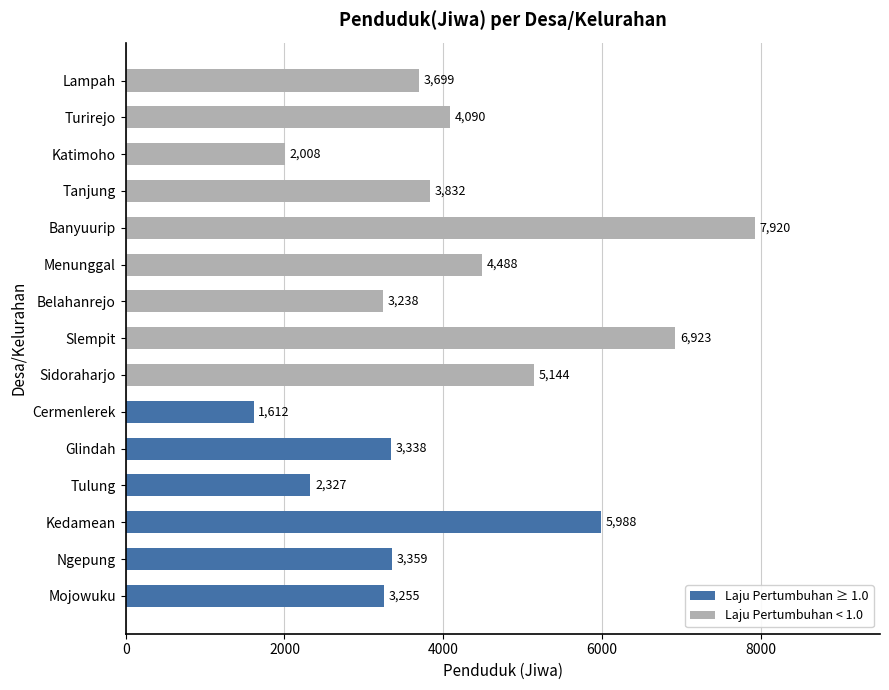

What is the change in value from Menunggal to Katimoho?

-2480